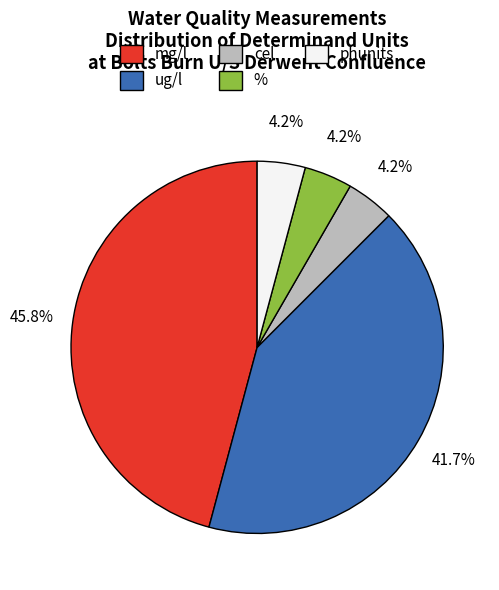

Does mg/l represent more than half of the total?

No